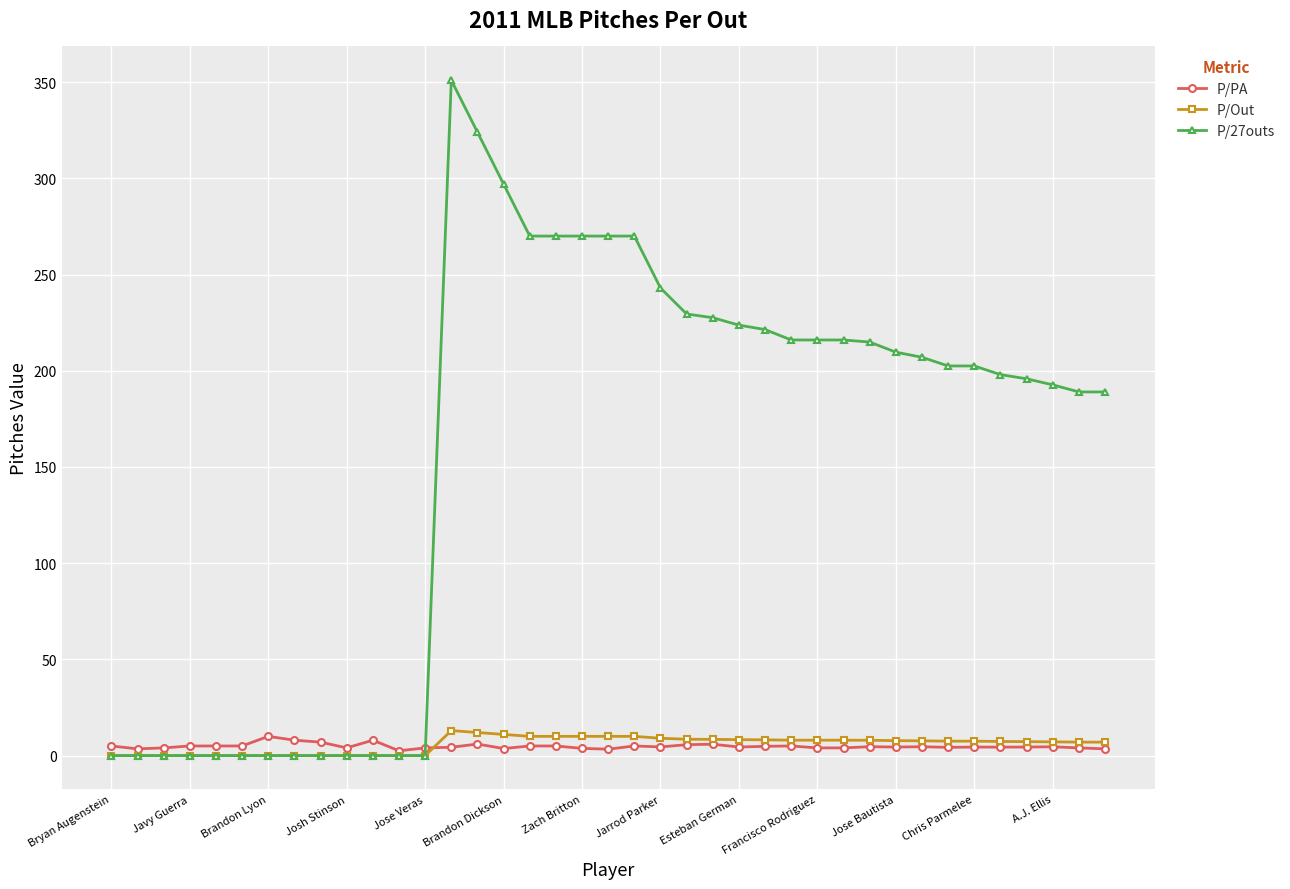

Which series has the widest spread of values?

P/27outs